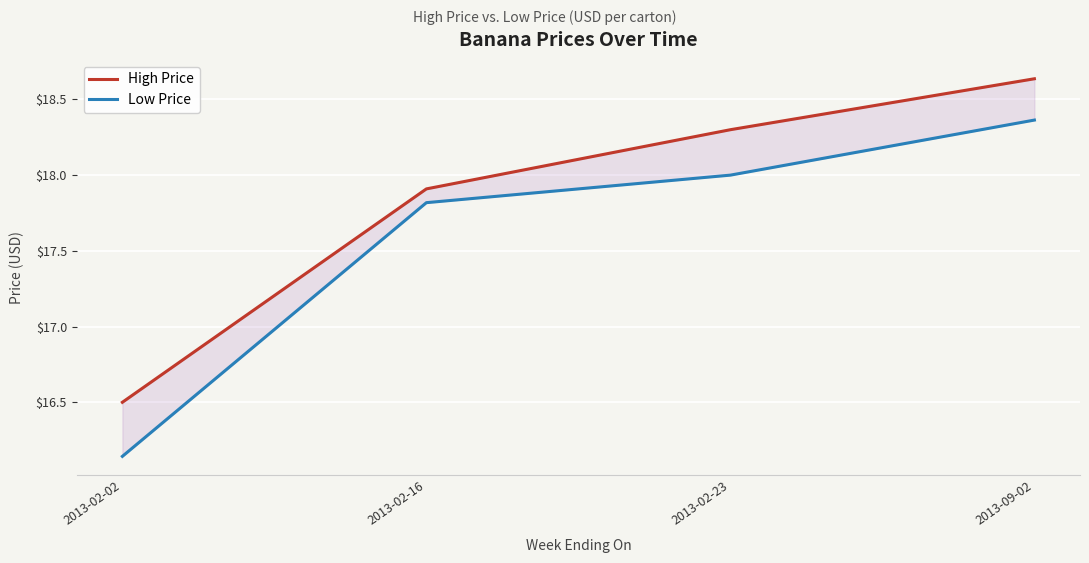

What is the difference between the maximum and minimum values in the High Price series?

2.1